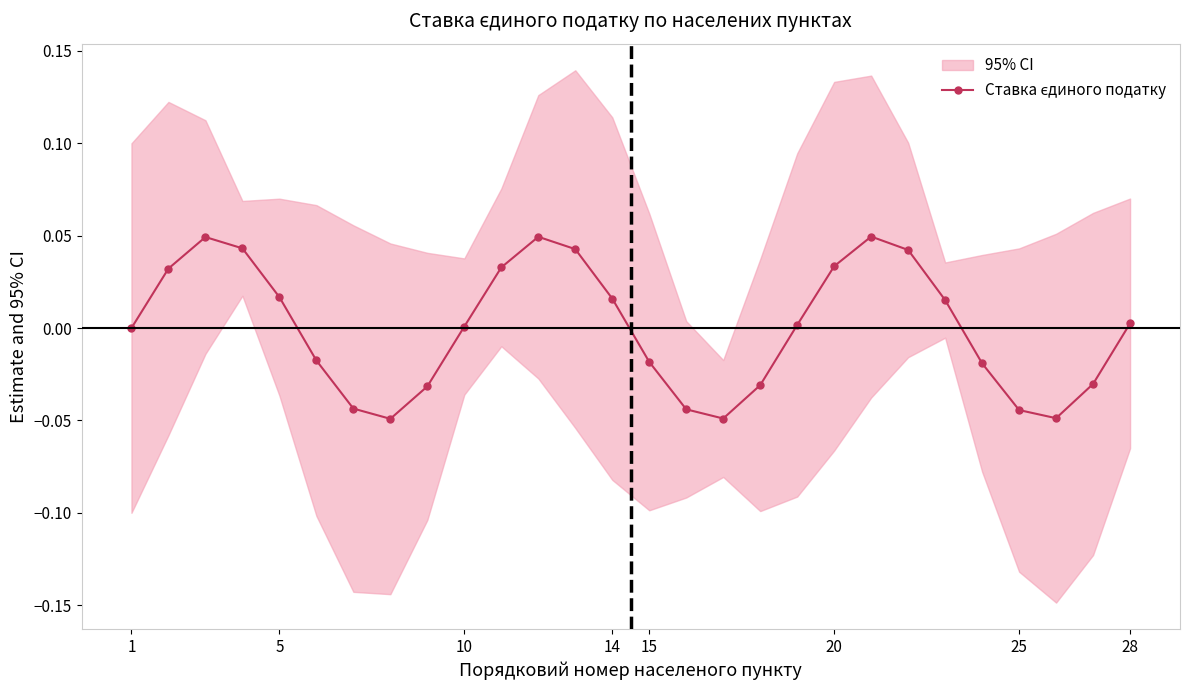

How many lines are shown in the chart?

1